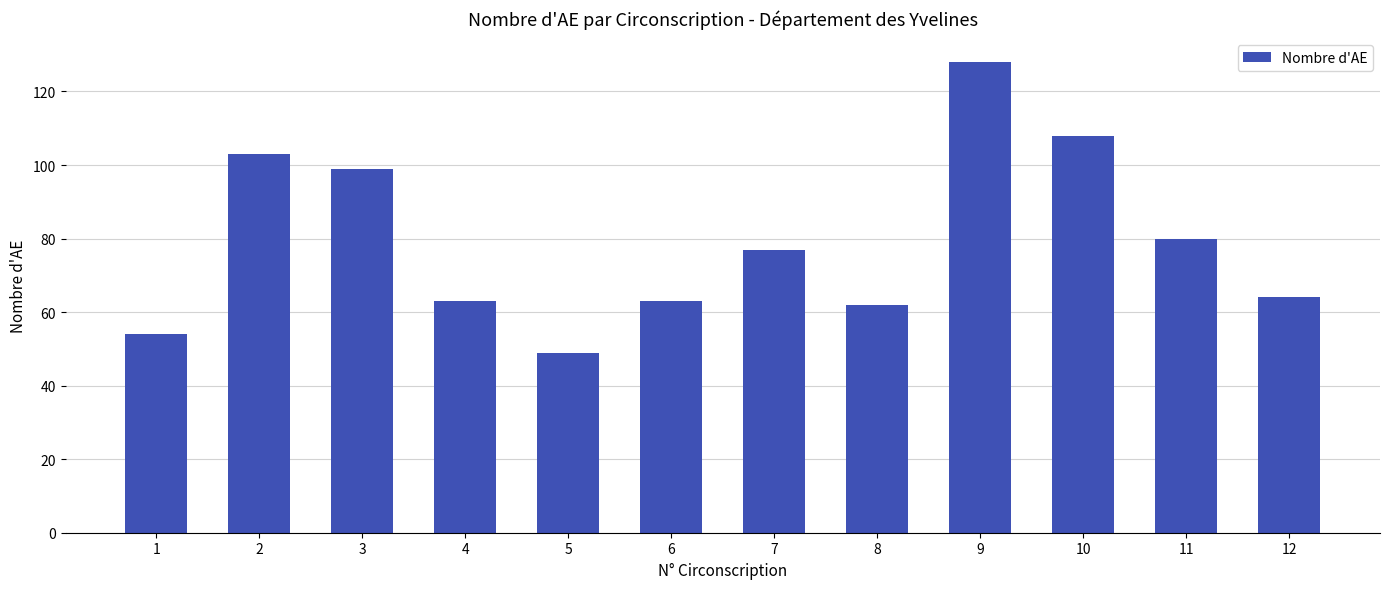

Reading left to right, what are all the values shown in this chart?

1=54	2=103	3=99	4=63	5=49	6=63	7=77	8=62	9=128	10=108	11=80	12=64